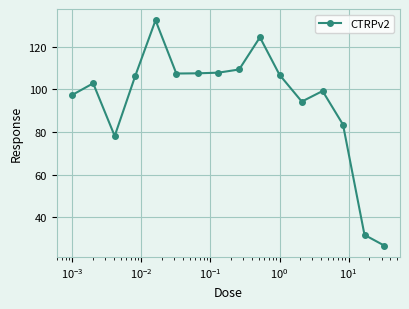

What is the minimum value shown in the chart?

26.6